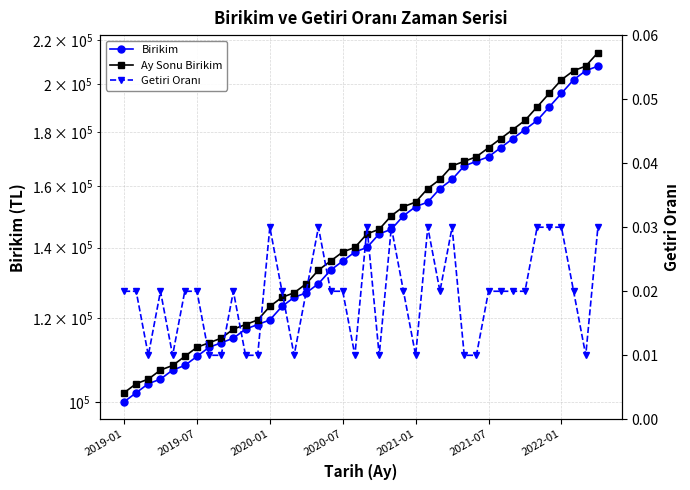

True or false: Ay Sonu Birikim has a value of 155134.0 at 2021-01.

False